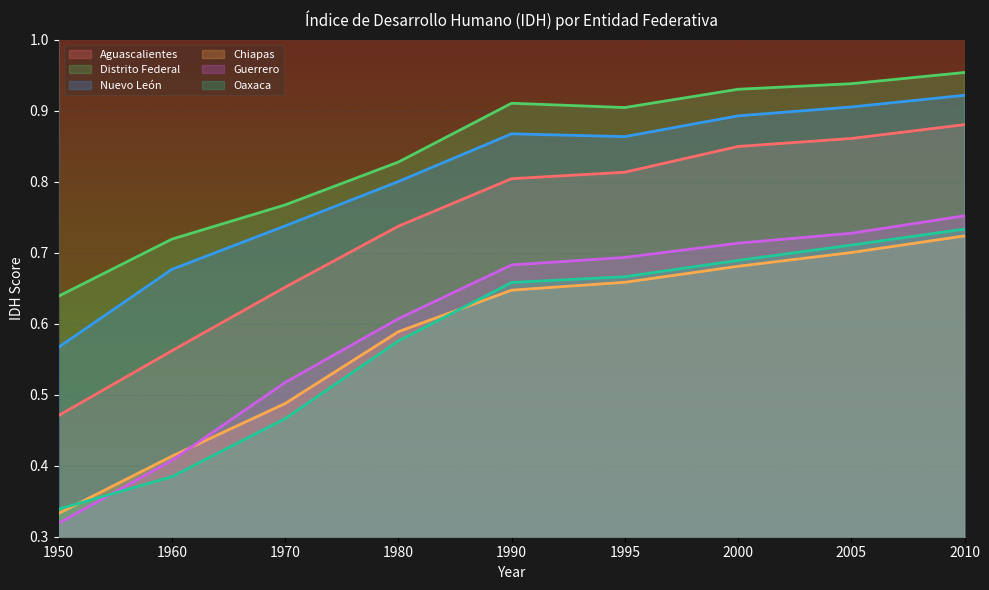

What is the average value of the Aguascalientes series?

0.7